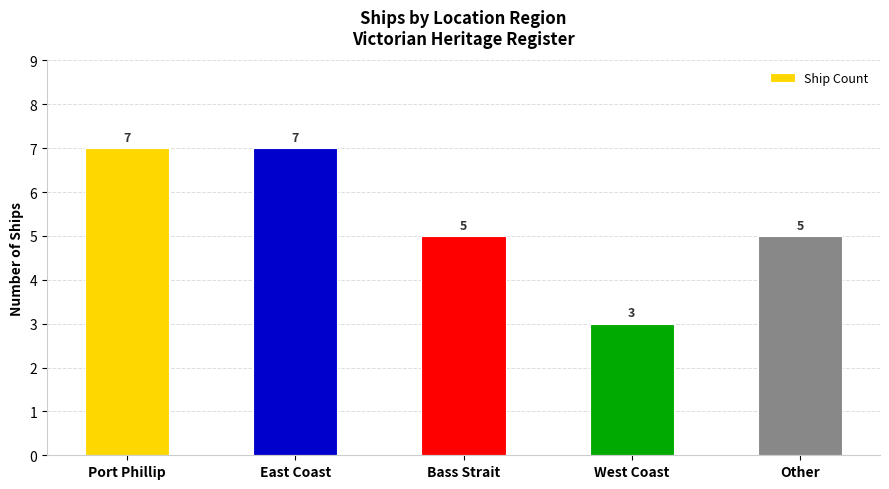

Count the number of data series in this chart.

1